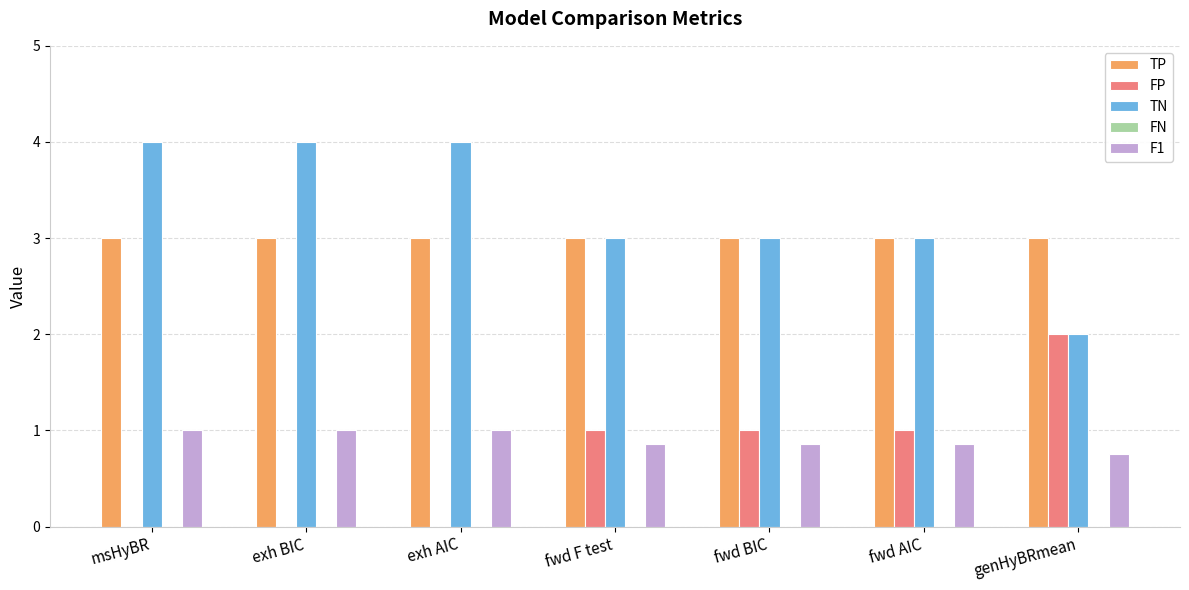

Which series has the largest total across all categories?

TN